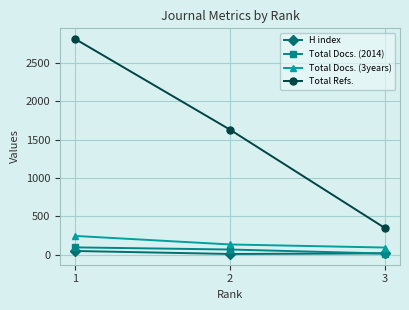

Which series has the widest spread of values?

Total Refs.